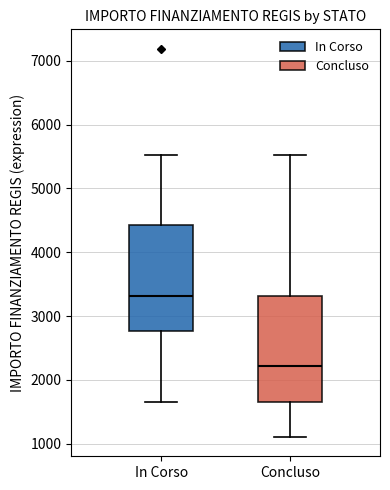

Reading left to right, transcribe this box plot: for each box, give where its median line is, the range the box spans, and where its two whiskers end, as read against the y-axis. The values are not printed on the chart, so give them approximately, as read against the axis.

In Corso: median 3300, box 2800 to 4400, whiskers 1700 to 5500
Concluso: median 2200, box 1700 to 3300, whiskers 1100 to 5500